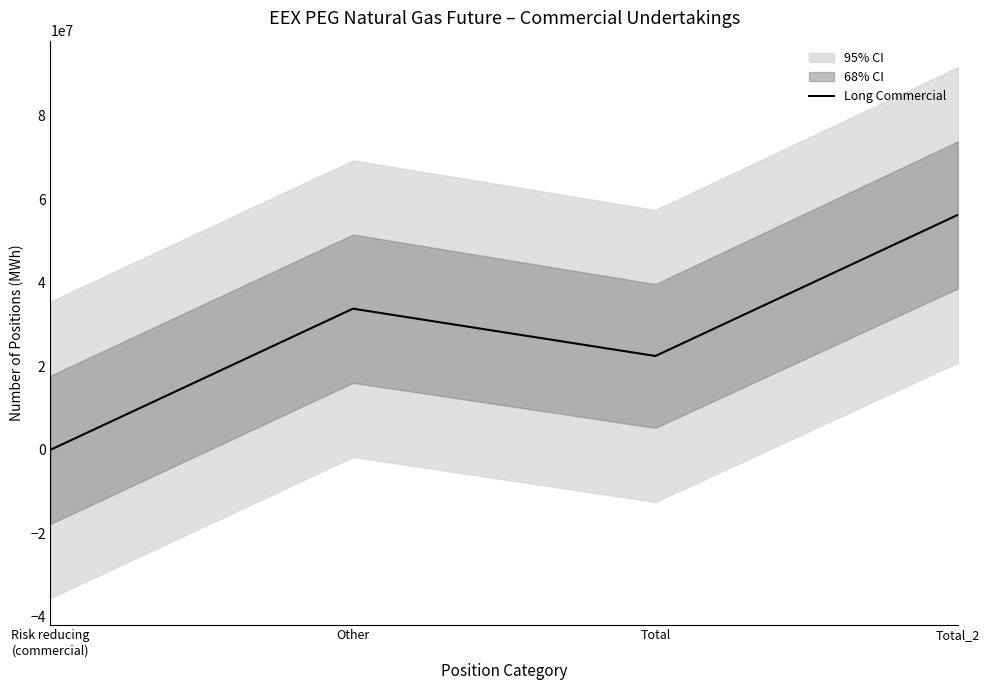

Reading right to left, extract all data points from this chart.

56257686	22464351	33793335	0